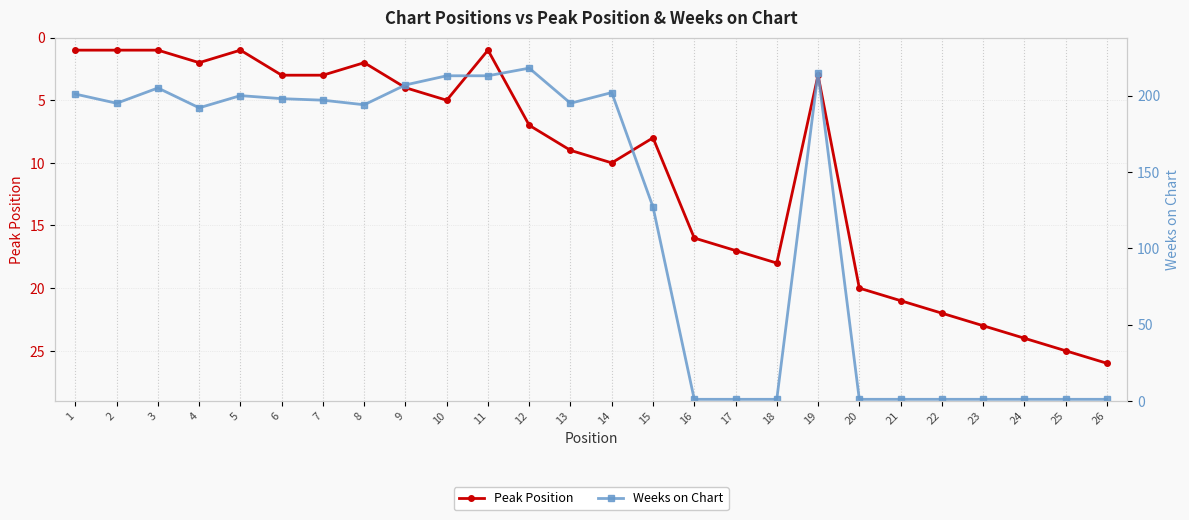

True or false: Weeks on Chart has more than 1 interior local peaks.

True